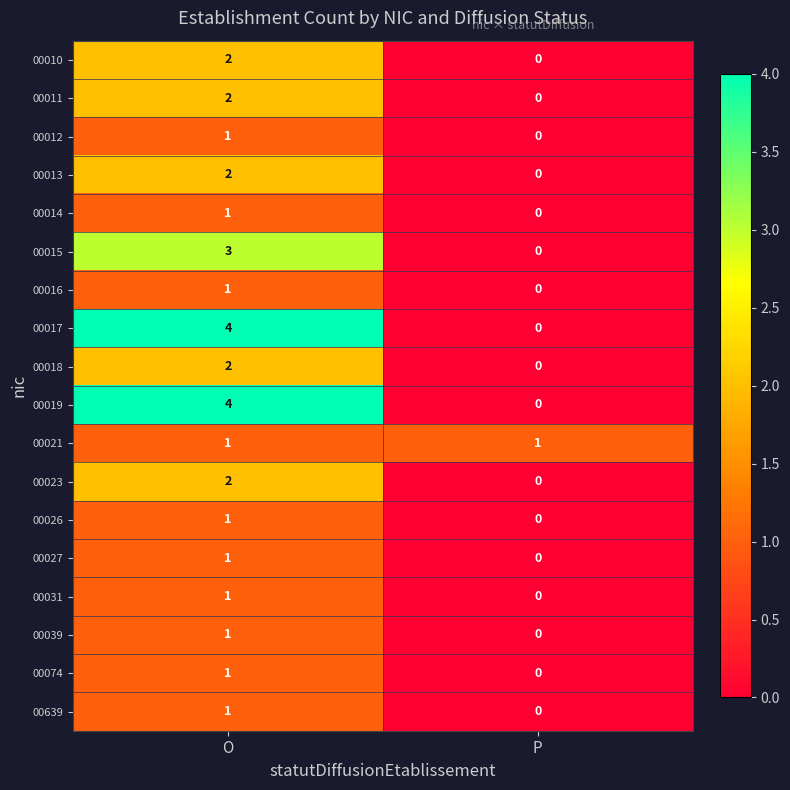

What is the total value across all series at O?

31